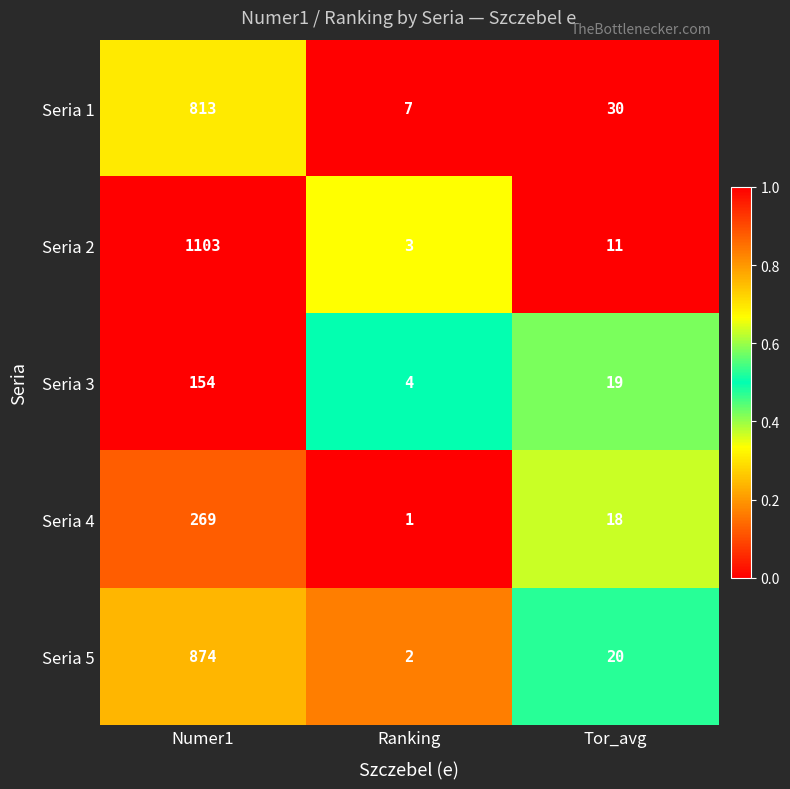

Reading left to right, what are all the values shown in this chart?

Seria 1: Numer1=813	Ranking=7	Tor_avg=30
Seria 2: Numer1=1103	Ranking=3	Tor_avg=11
Seria 3: Numer1=154	Ranking=4	Tor_avg=19
Seria 4: Numer1=269	Ranking=1	Tor_avg=18
Seria 5: Numer1=874	Ranking=2	Tor_avg=20